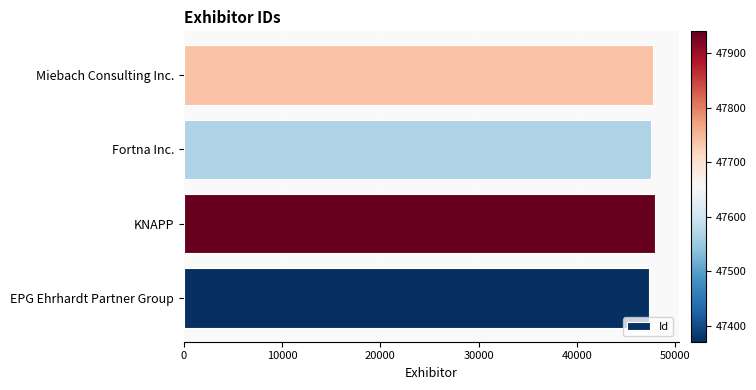

How many categories are shown in the chart?

4